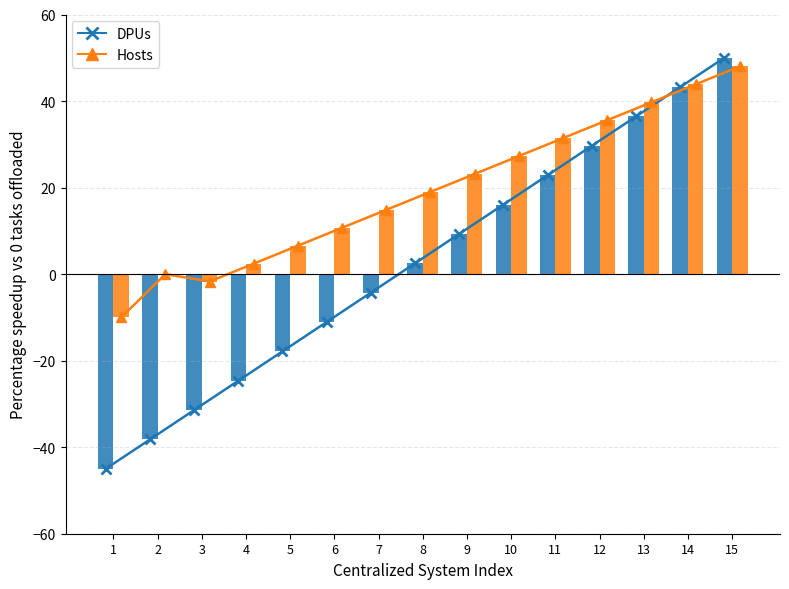

How many negative values does the DPUs series have?

7